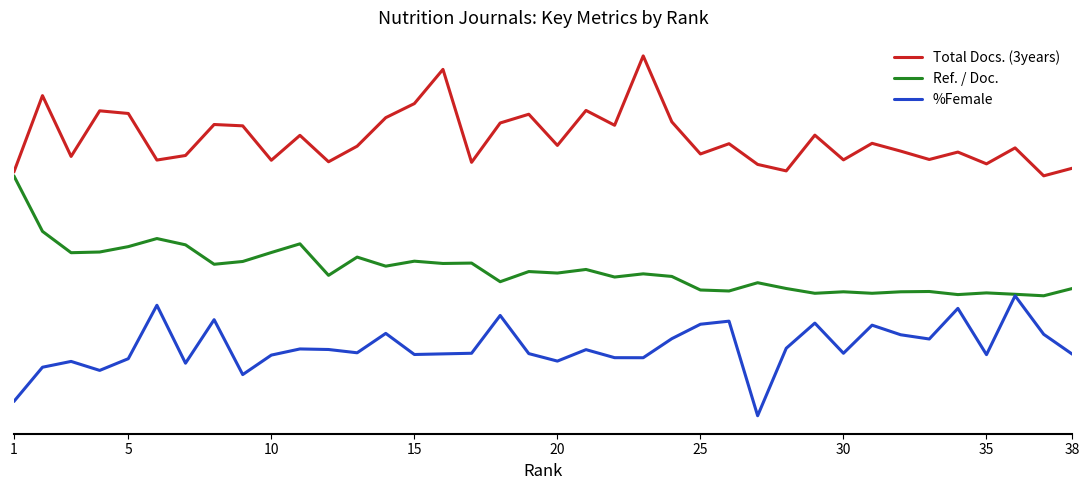

Rank the series by their maximum value, from lowest to highest.

%Female, Ref. / Doc., Total Docs. (3years)